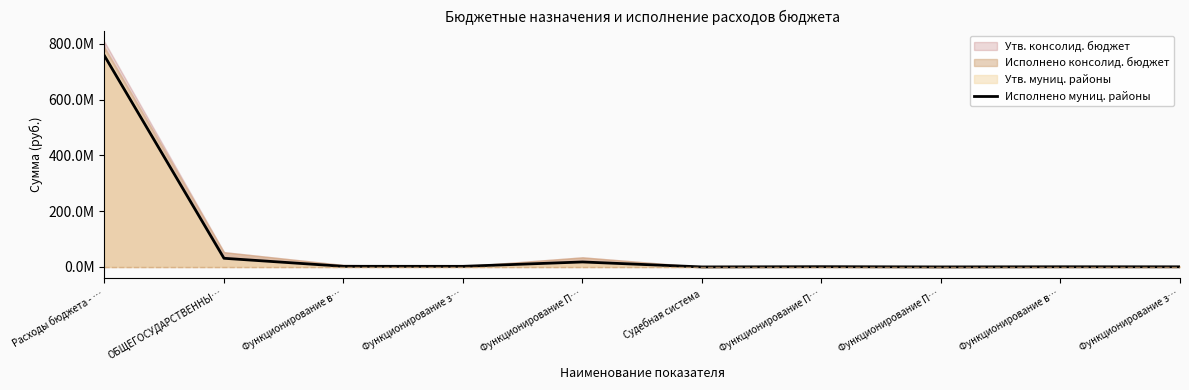

List the labels in order of value, smallest first.

Судебная система, Функционирование П…, Функционирование з…, Функционирование в…, Функционирование П…, Функционирование з…, Функционирование в…, Функционирование П…, ОБЩЕГОСУДАРСТВЕННЫ…, Расходы бюджета - …